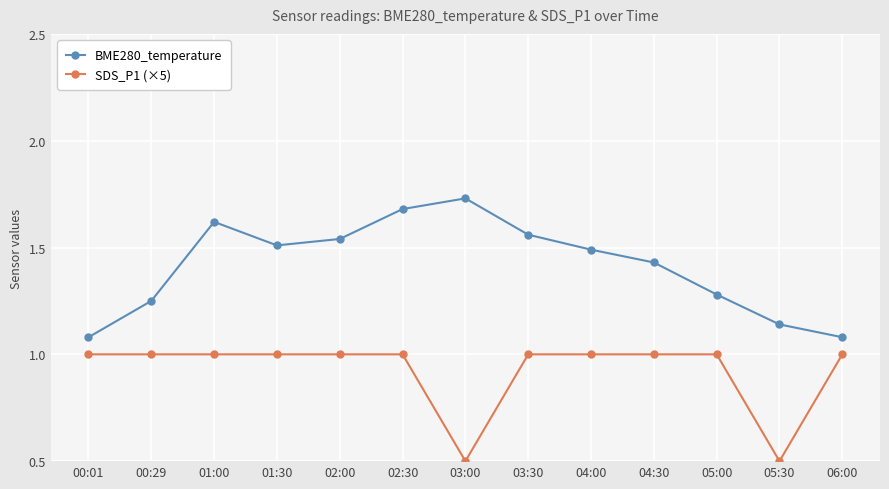

What is the smallest value displayed?

0.5